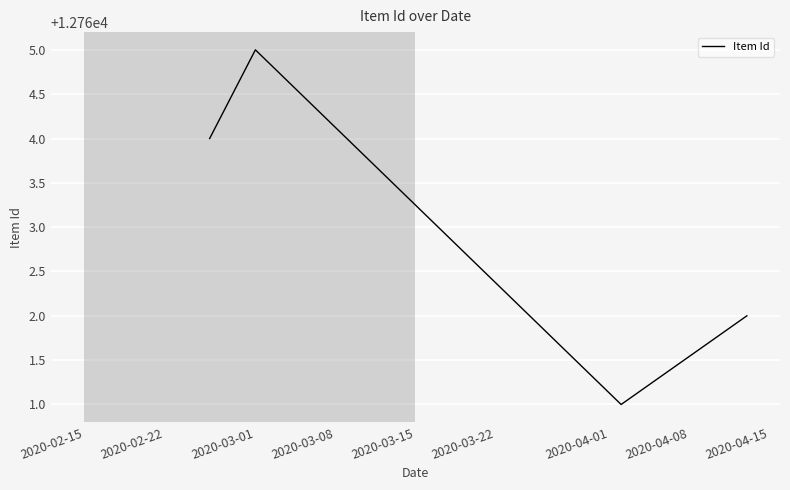

What is the maximum value shown in the chart?

12765